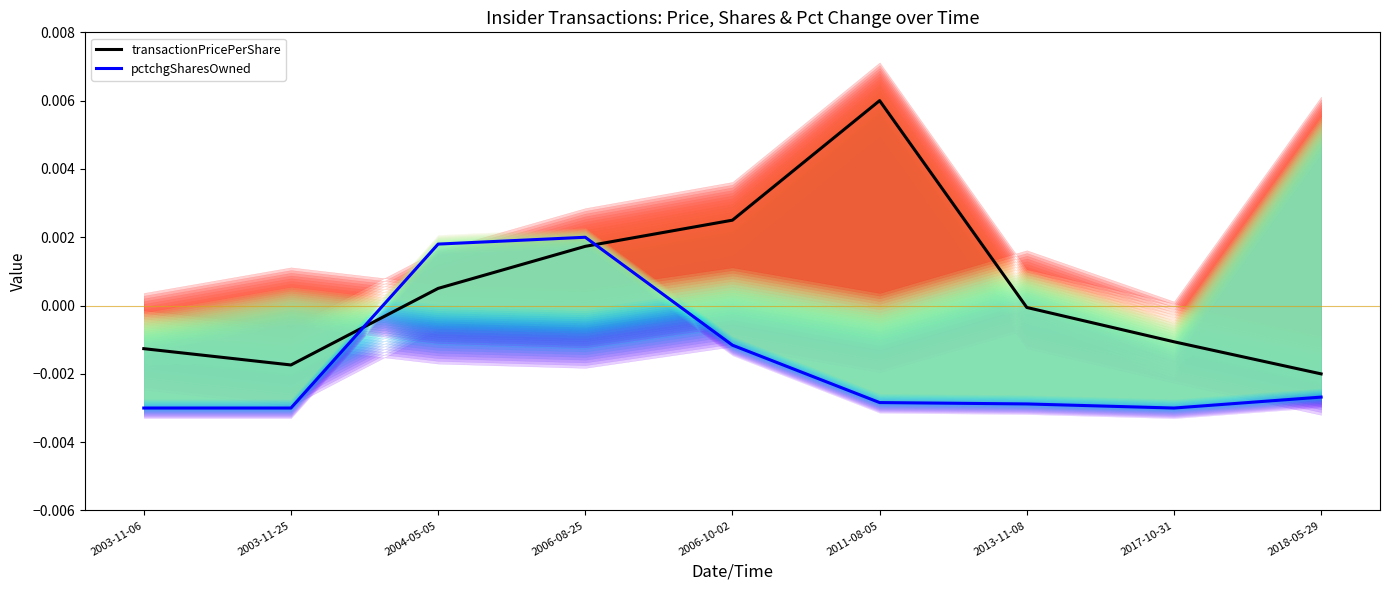

Is it true that pctchgSharesOwned equals 0.0 at 2004-05-05?

True